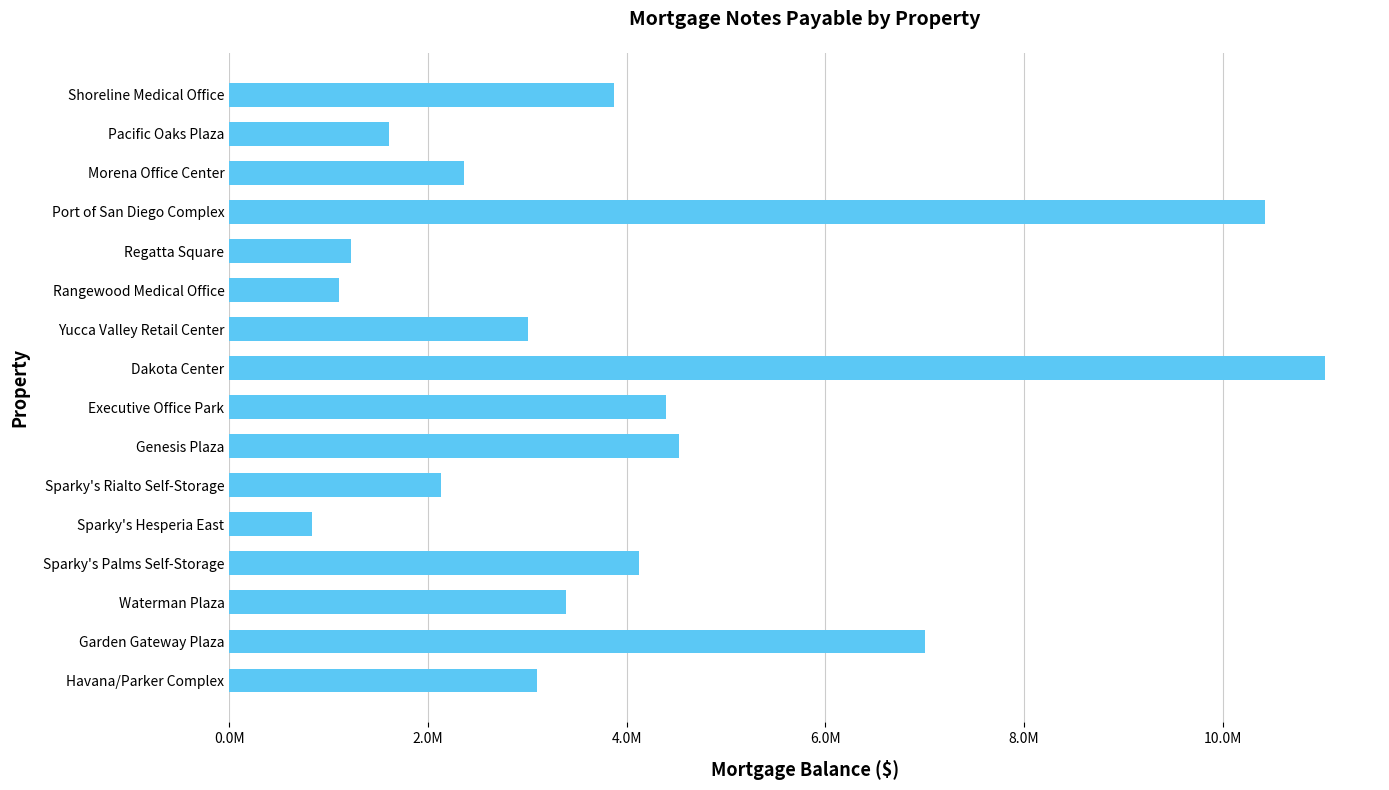

Which category has the highest value across all series?

Dakota Center